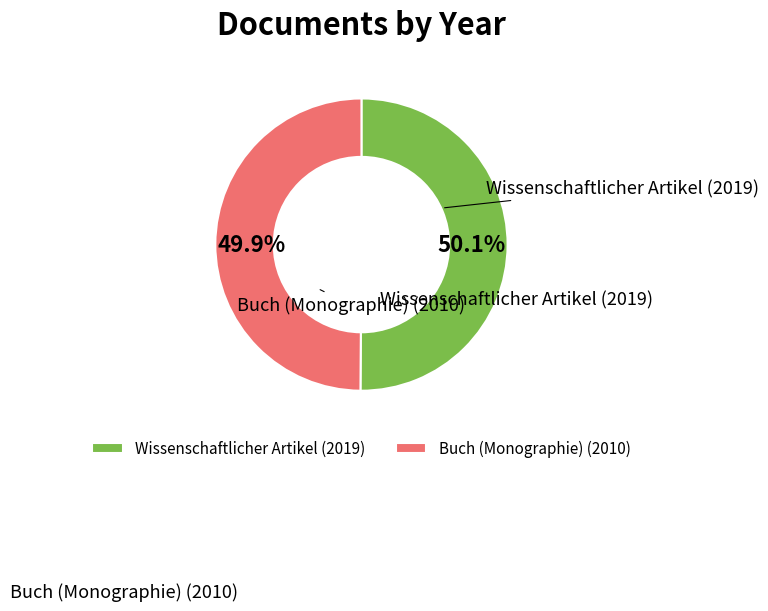

Approximately how many times larger is the value at Buch (Monographie) (2010) compared to Wissenschaftlicher Artikel (2019)?

1.0